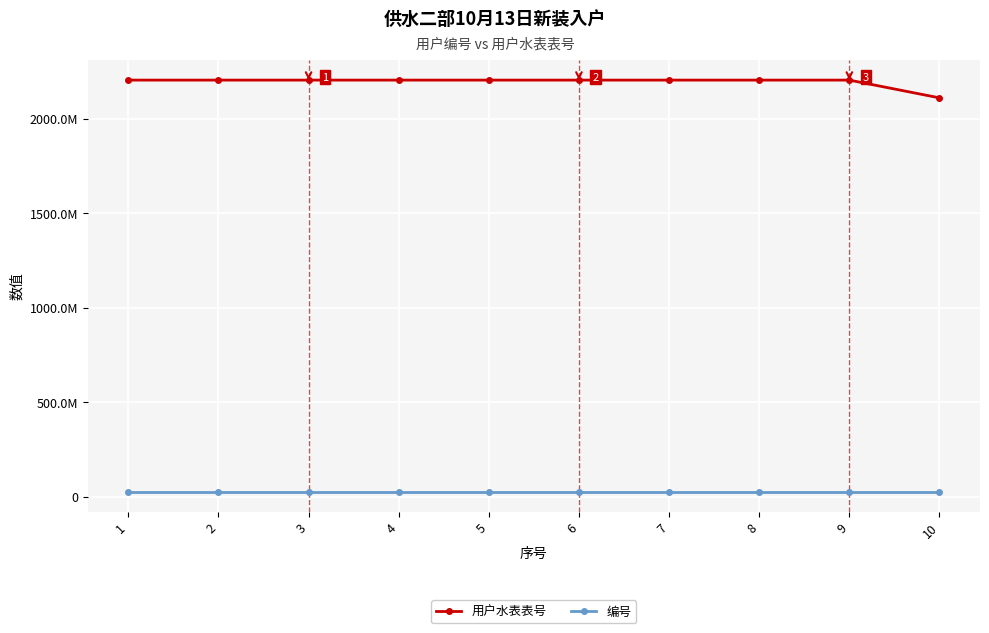

True or false: 编号 and 用户水表表号 cross at least once.

False